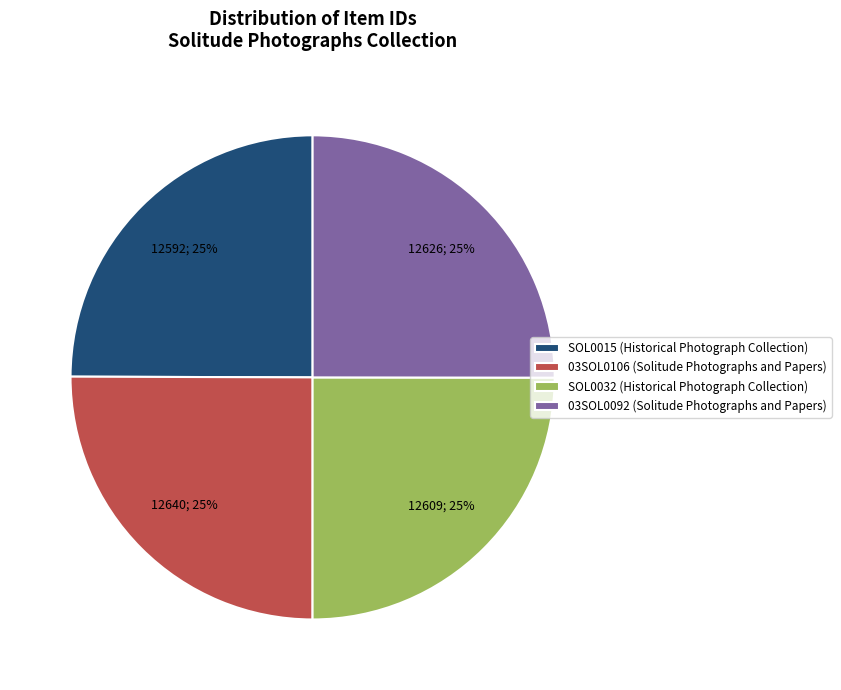

True or false: 03SOL0106 (Solitude Photographs and Papers) accounts for 16% of the total.

False